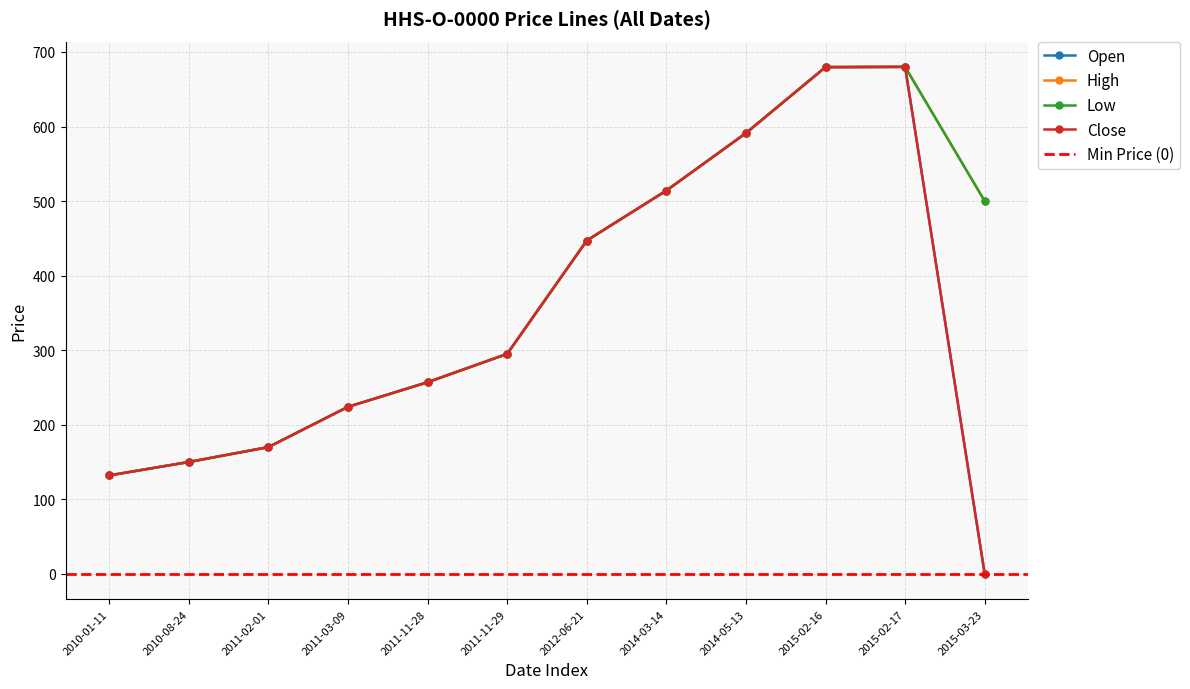

What are all the series names shown in the legend?

Open, High, Low, Close